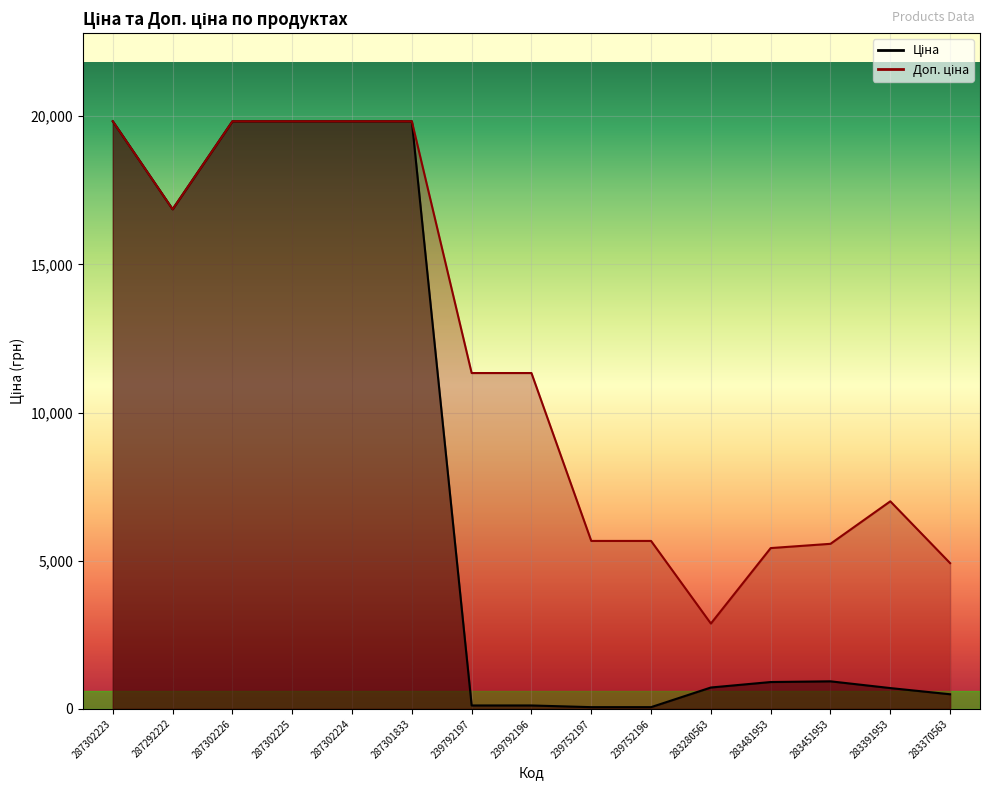

Which category has the lowest value across all series?

239752197